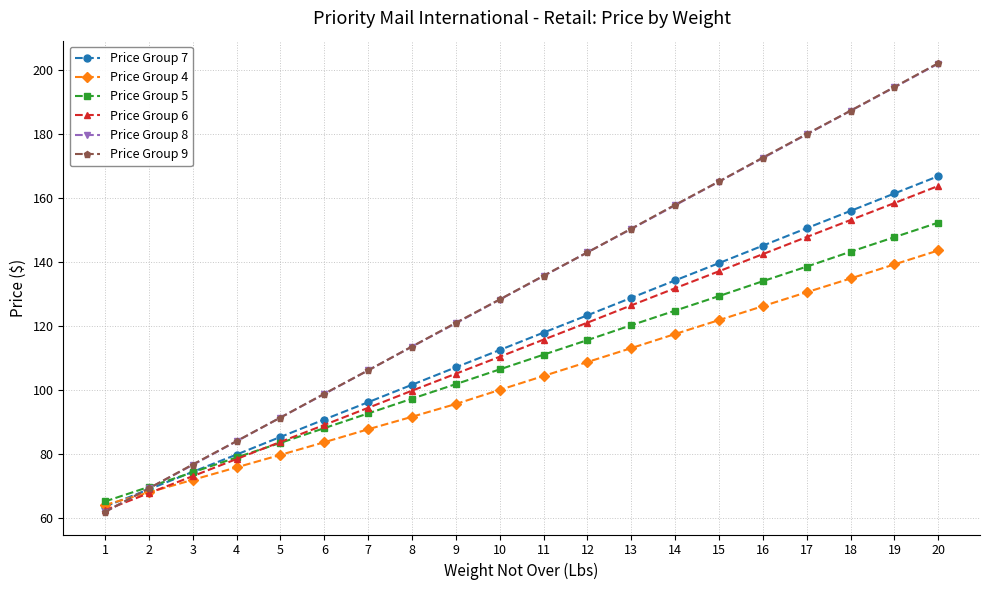

The value of Price Group 4 at 16 is 126.3. True or false?

True